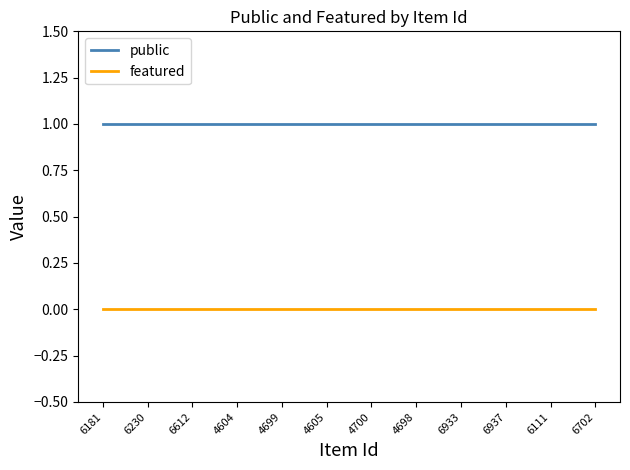

Is it true that featured equals 0 at 6181?

True